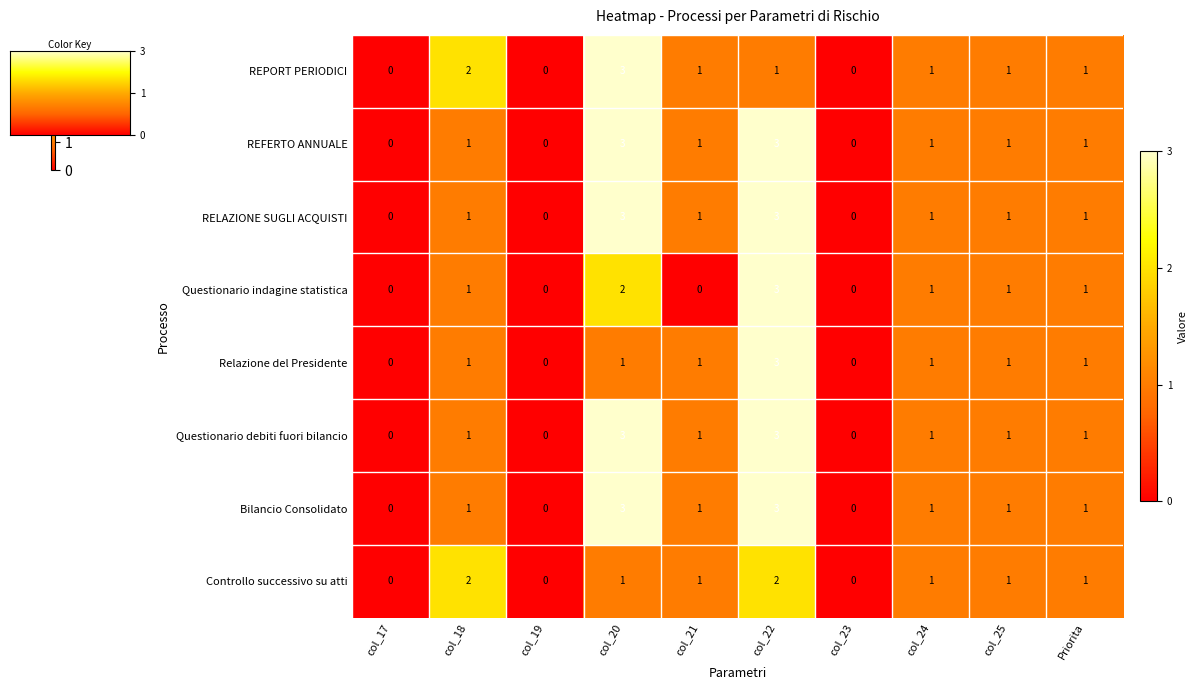

Between col_21 and Priorita, which series saw the biggest shift?

Questionario indagine statistica